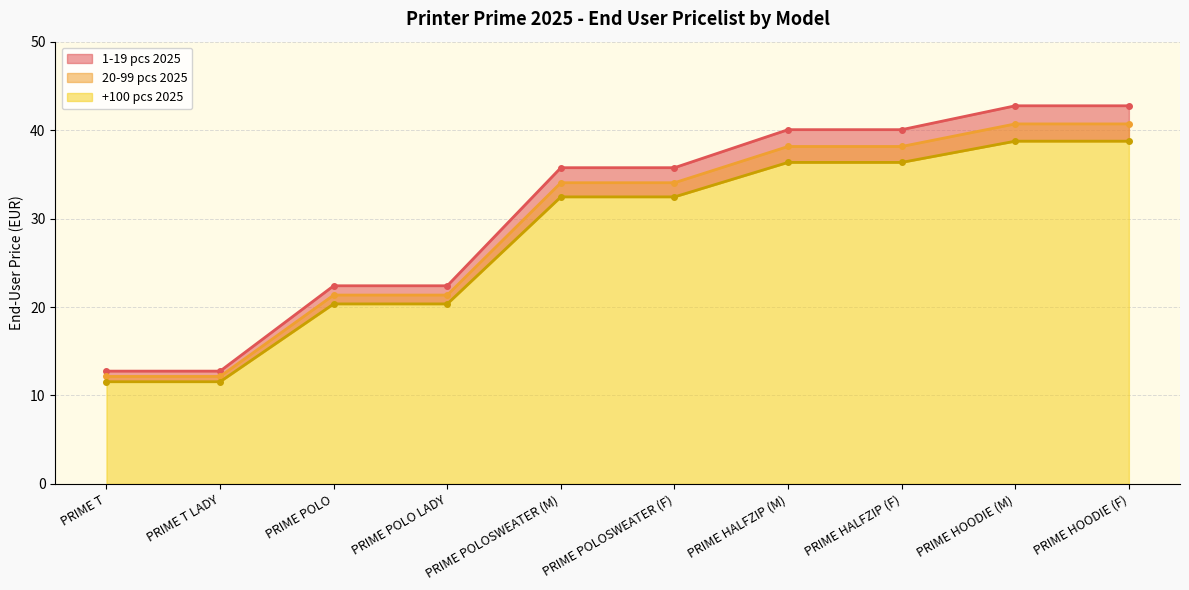

True or false: +100 pcs 2025 and 20-99 pcs 2025 intersect in this chart.

False